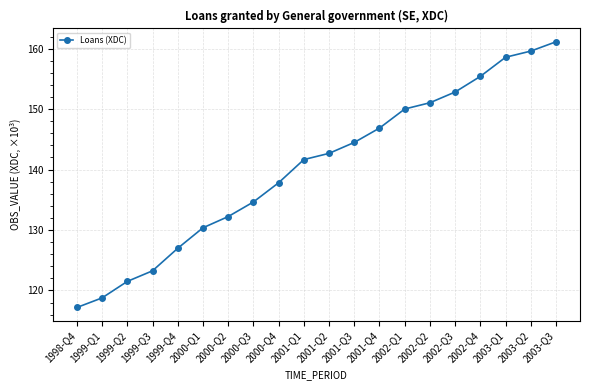

Rank the categories by value from lowest to highest.

1998-Q4, 1999-Q1, 1999-Q2, 1999-Q3, 1999-Q4, 2000-Q1, 2000-Q2, 2000-Q3, 2000-Q4, 2001-Q1, 2001-Q2, 2001-Q3, 2001-Q4, 2002-Q1, 2002-Q2, 2002-Q3, 2002-Q4, 2003-Q1, 2003-Q2, 2003-Q3